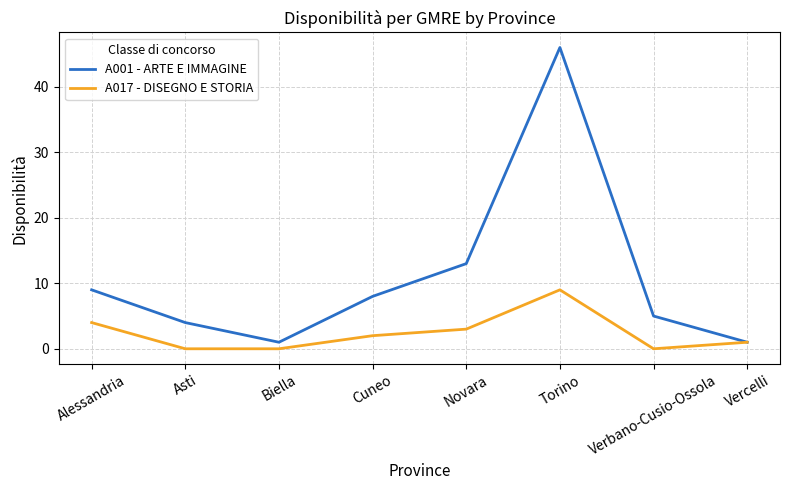

Which series changed the most between Asti and Verbano-Cusio-Ossola?

A001 - ARTE E IMMAGINE